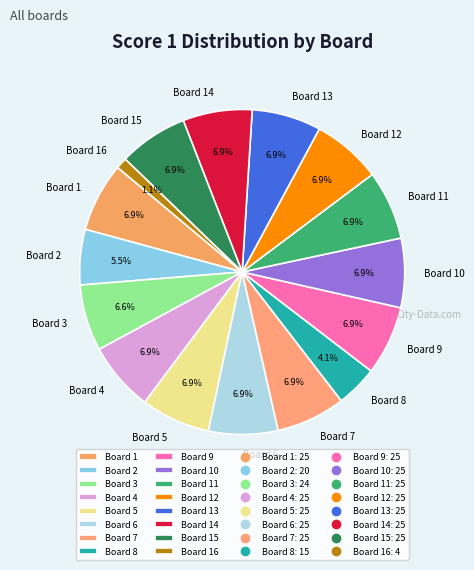

The Board 7 slice represents 1% of the pie. True or false?

False